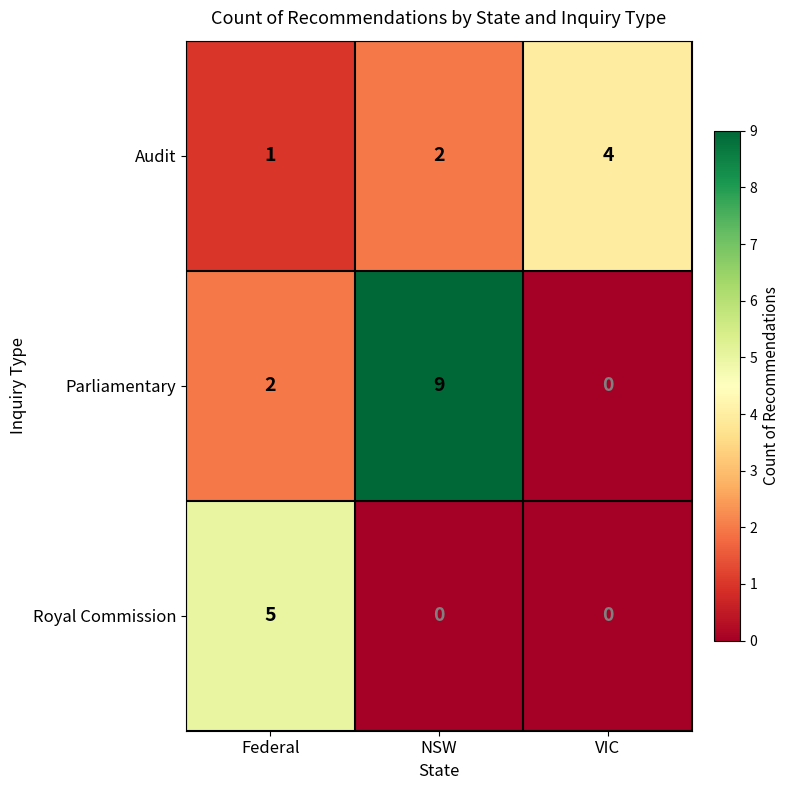

What is the spread (max minus min) of values at VIC?

4